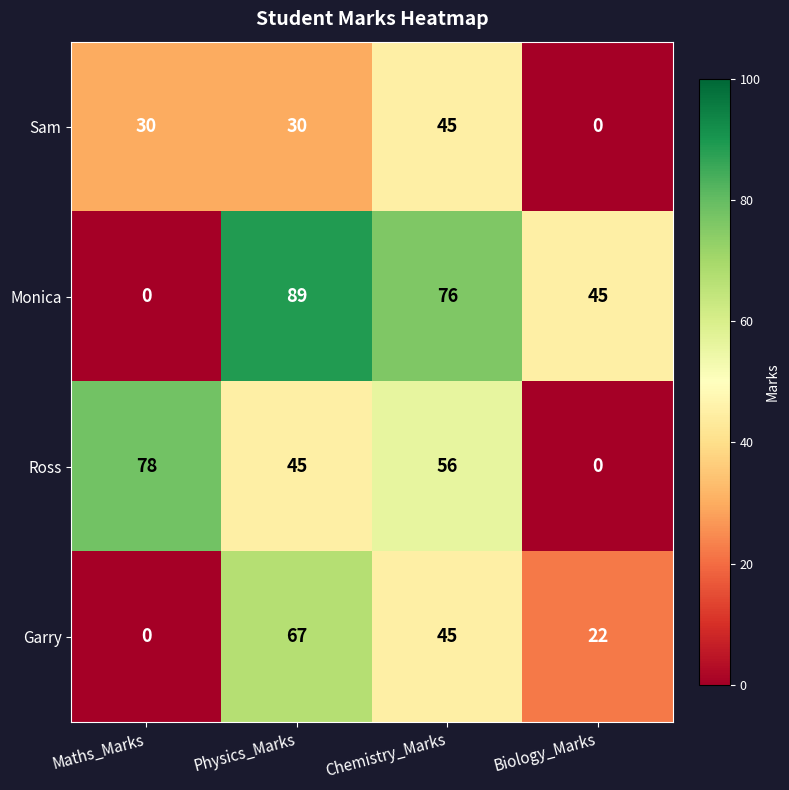

What is the approximate value of Sam at Maths_Marks, to the nearest 5?

30